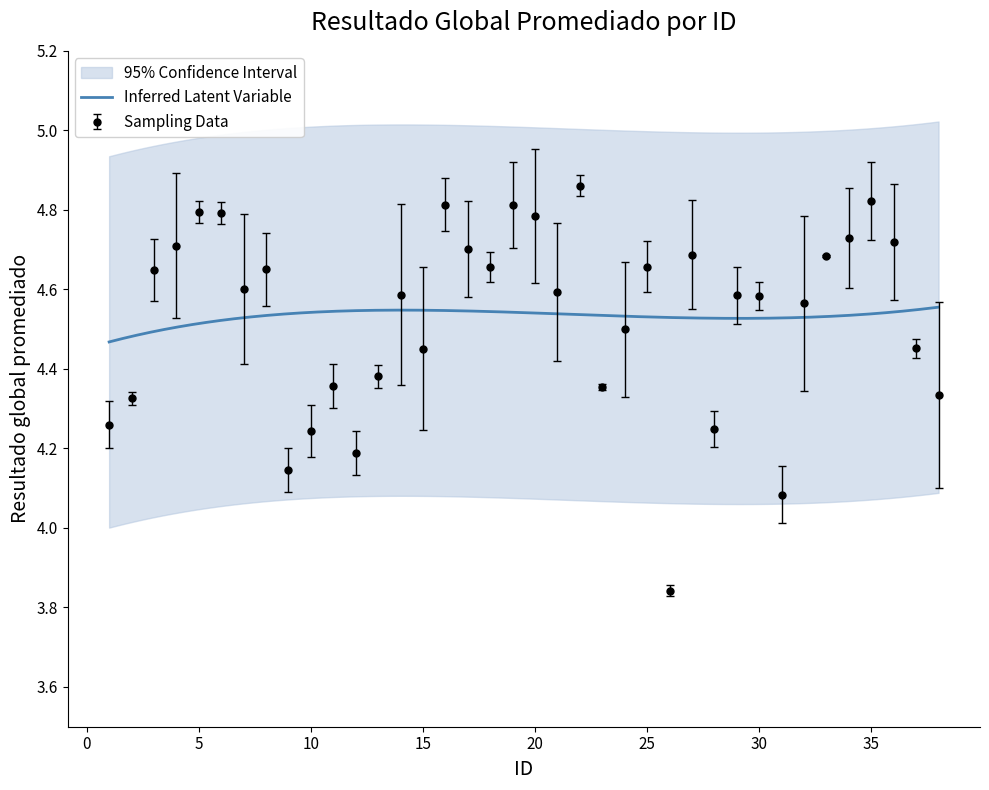

The value at 14 is 2.6. True or false?

False